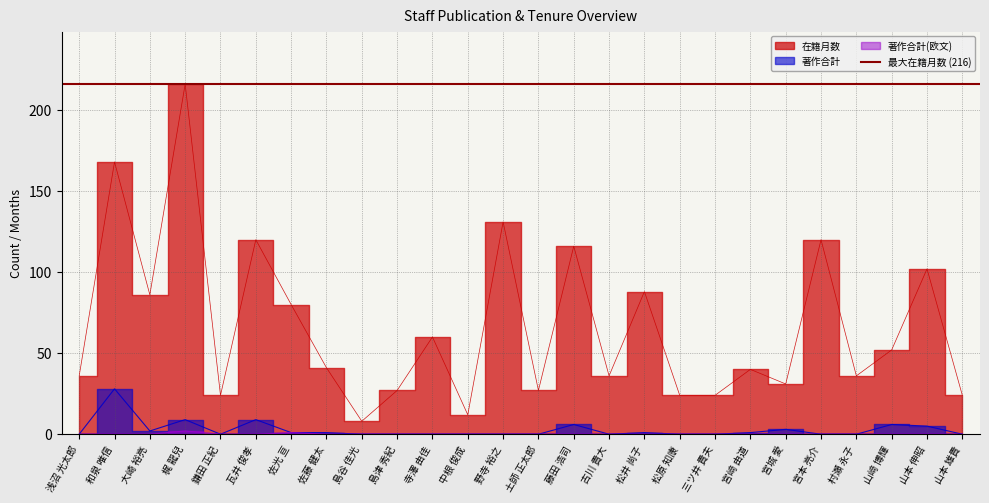

True or false: 在籍月数 and 著作合計 intersect in this chart.

False